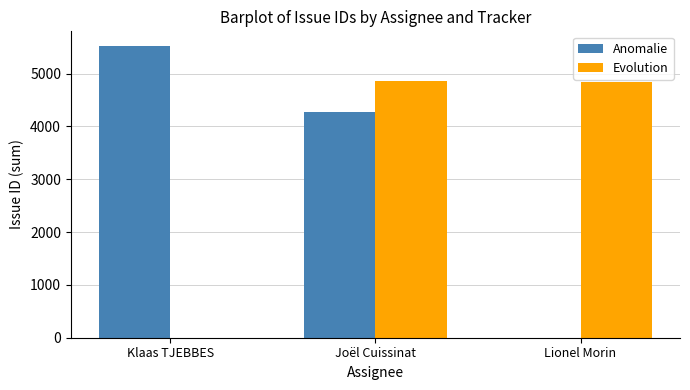

At which label is Anomalie closest to 2762?

Joël Cuissinat